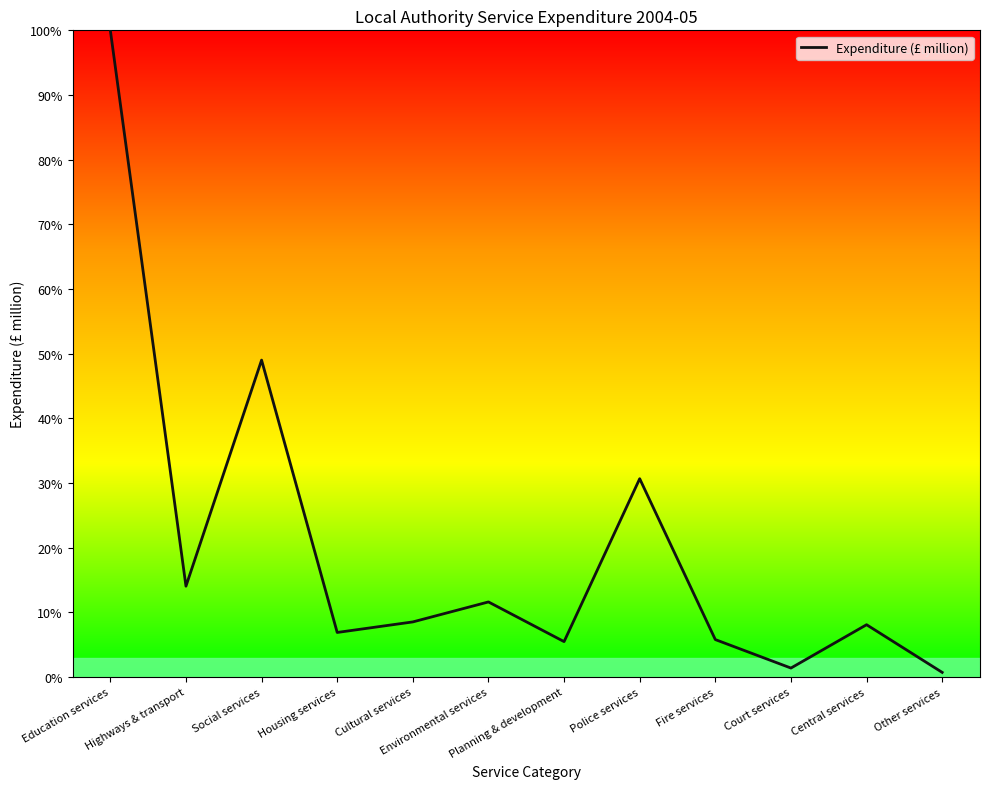

At which category does the chart reach its peak across all series?

Education services